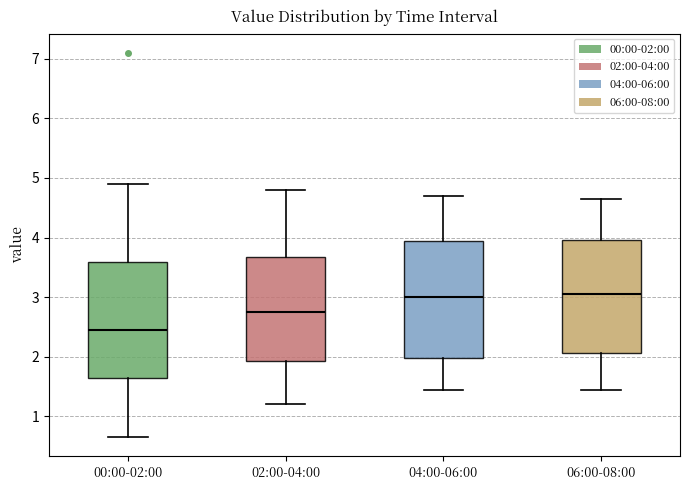

Which box has the lowest median line?

00:00-02:00